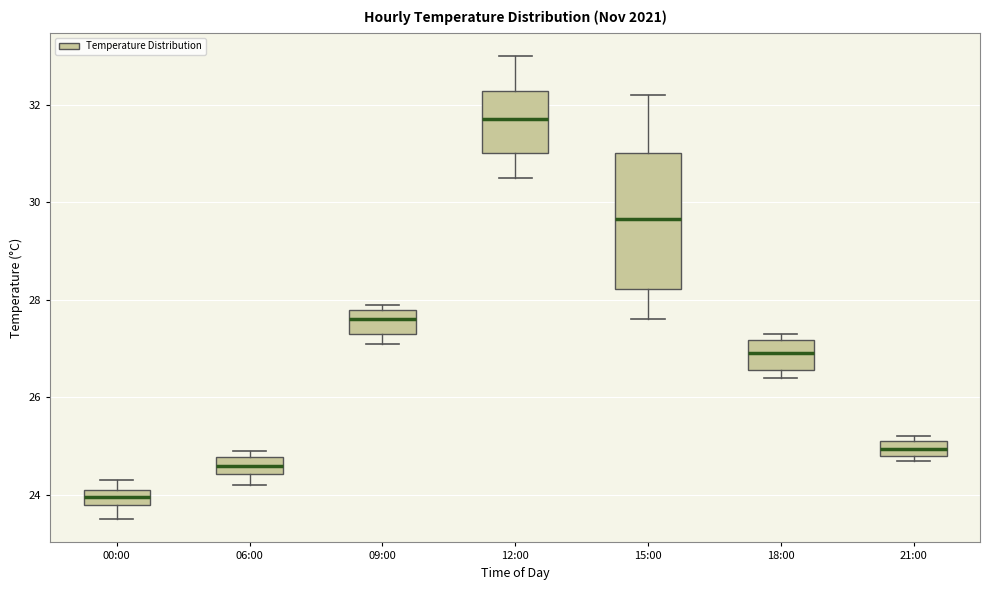

Which box is the tallest, from its lower edge to its upper edge?

15:00